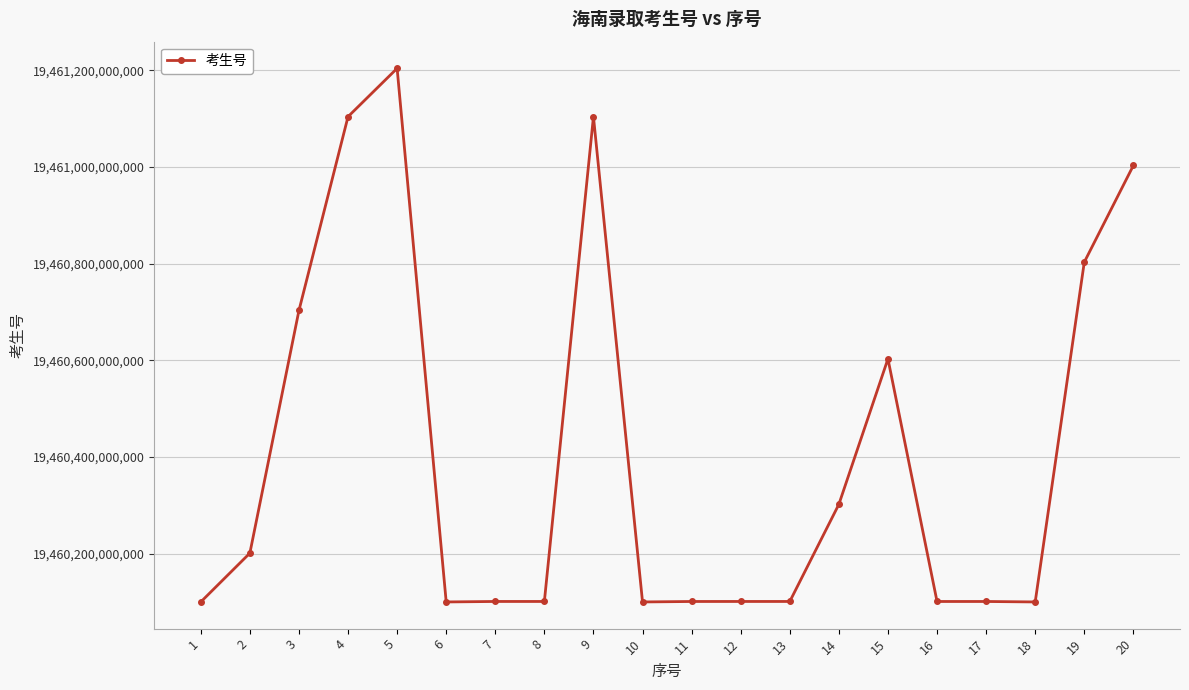

Is it true that the value at 17 is 19460101113714?

True